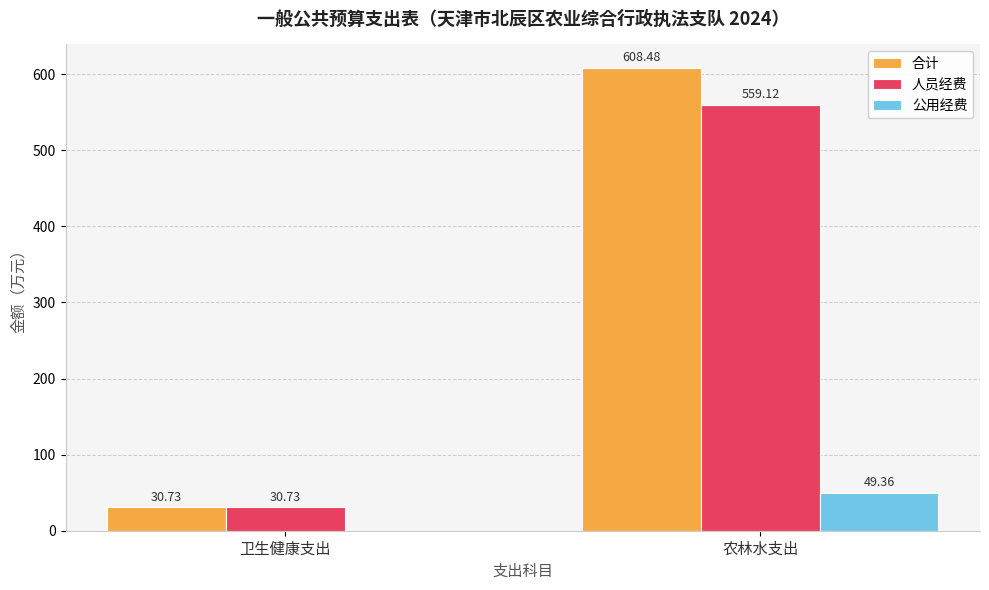

What is the maximum value shown in the chart?

608.5